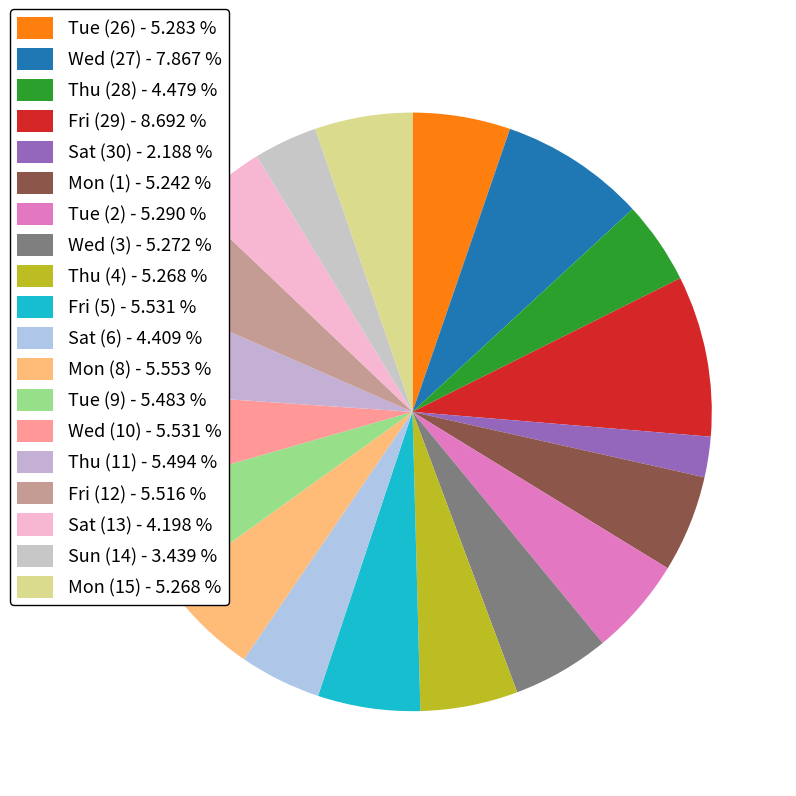

Combined, what portion of the pie is Sat (13) and Mon (8)?

9.8%